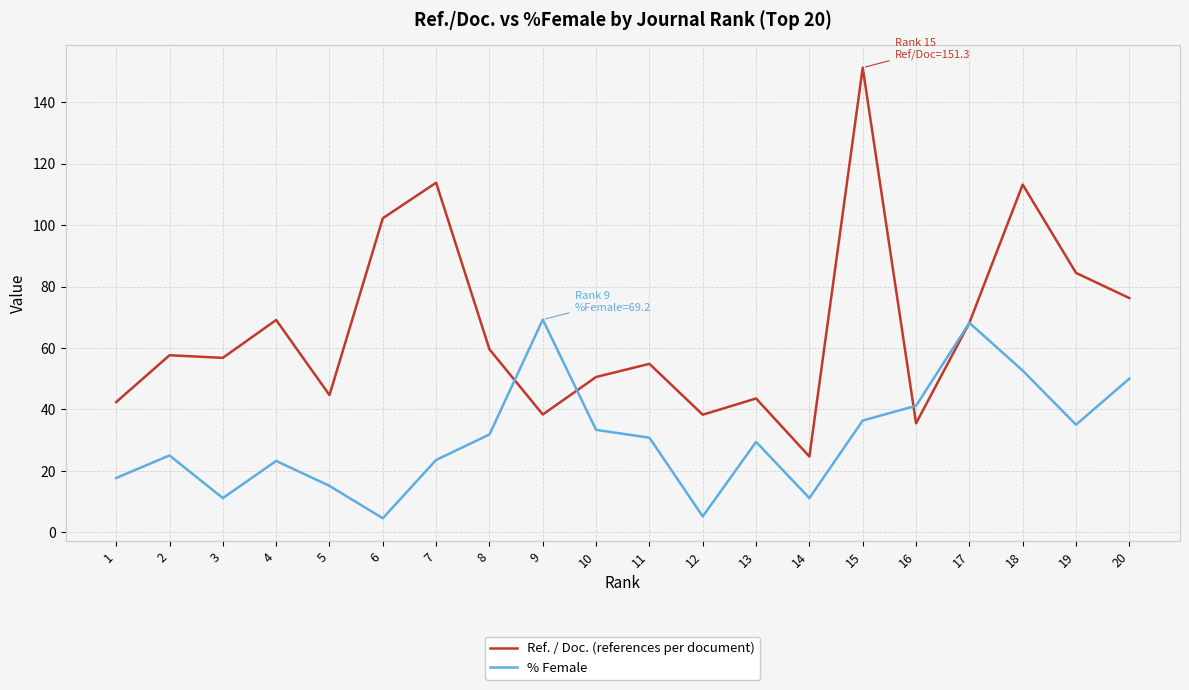

Which category has the highest value across all series?

15